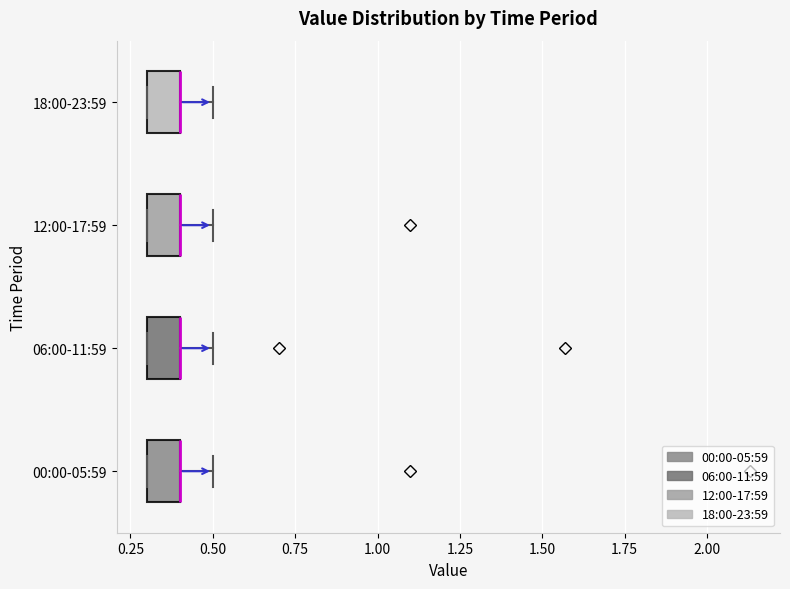

Reading bottom to top, read every box against the x-axis: the position of its median line, the range the box covers, and the ends of its whiskers. The values are not printed on the chart, so give them approximately, as read against the axis.

00:00-05:59: median 0.4 (drawn on the box's right edge), box 0.3 to 0.4, whiskers 0.3 to 0.5
06:00-11:59: median 0.4 (drawn on the box's right edge), box 0.3 to 0.4, whiskers 0.3 to 0.5
12:00-17:59: median 0.4 (drawn on the box's right edge), box 0.3 to 0.4, whiskers 0.3 to 0.5
18:00-23:59: median 0.4 (drawn on the box's right edge), box 0.3 to 0.4, whiskers 0.3 to 0.5